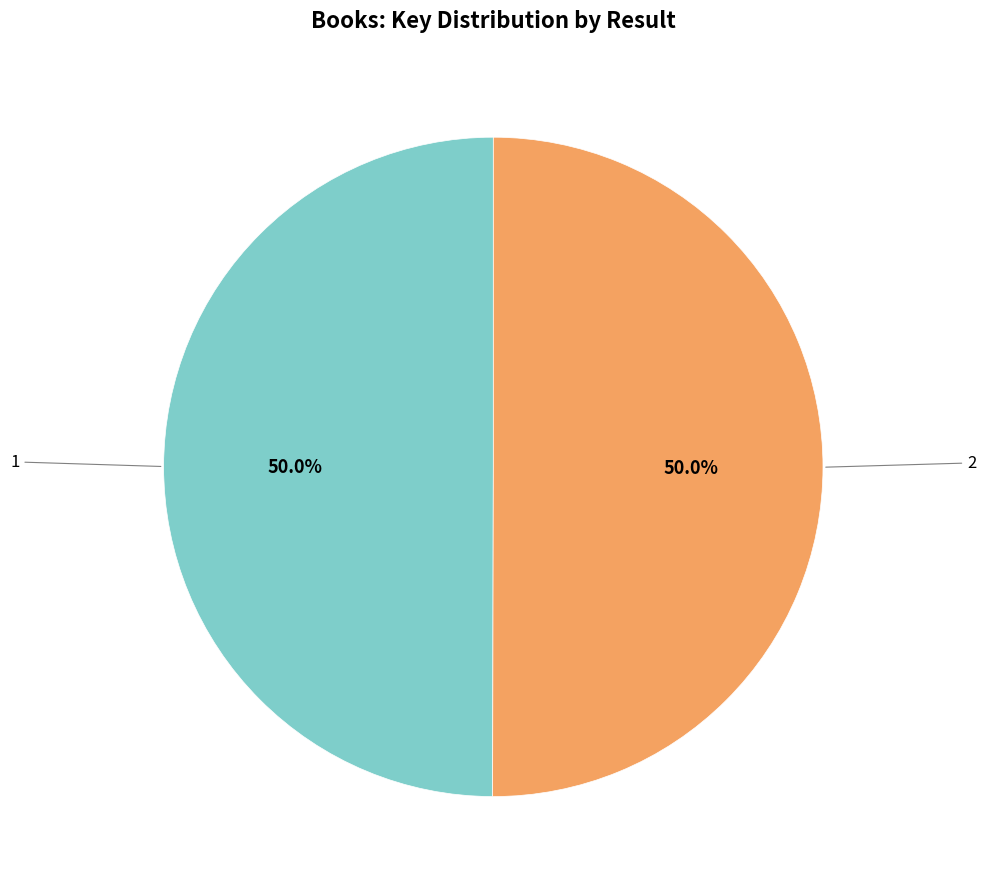

Which slice is the largest?

2